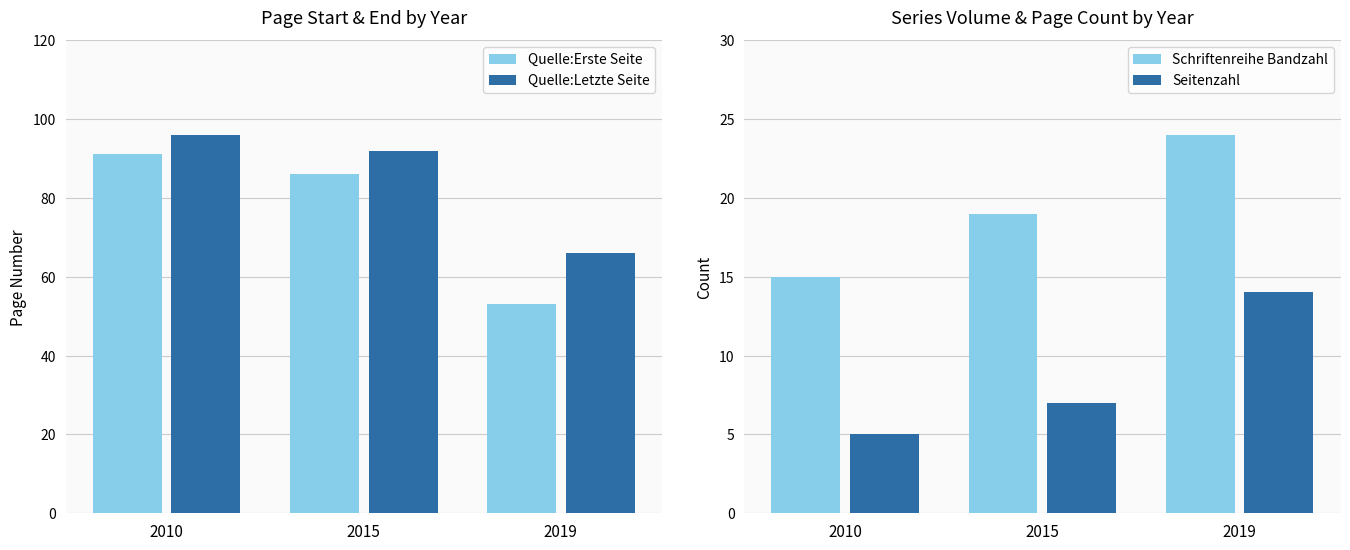

What is the spread (max minus min) of values at 2010?

91